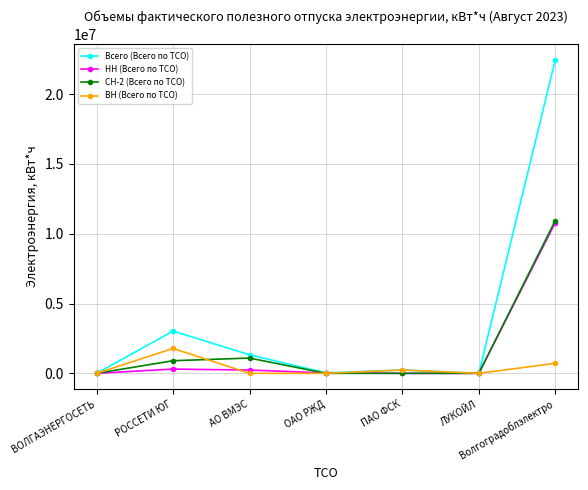

Where is СН-2 (Всего по ТСО) nearest to the value 5471690?

АО ВМЭС